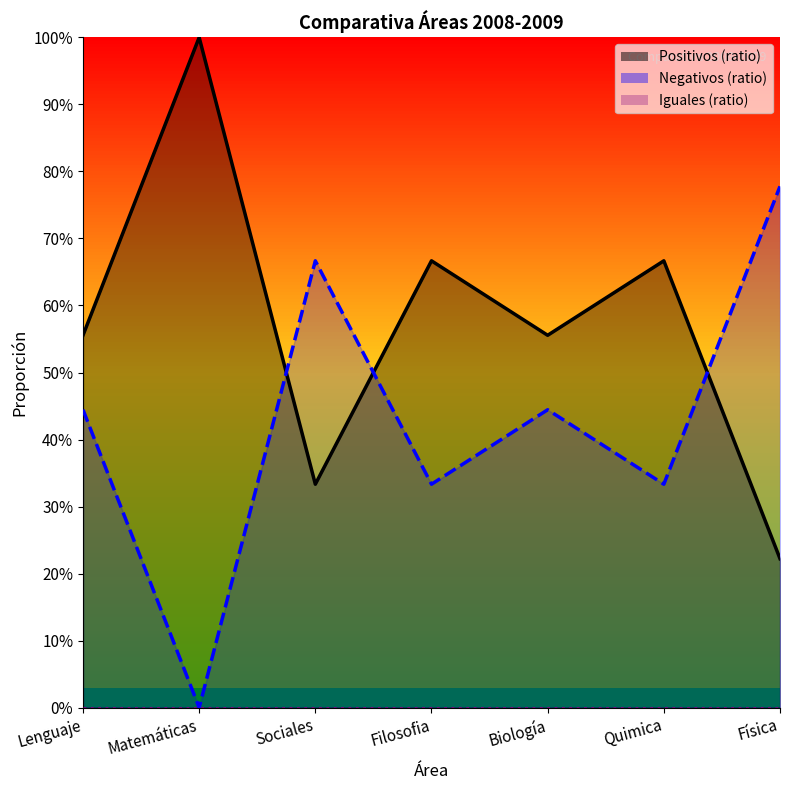

True or false: Negativos (ratio) has more than 1 points higher than both neighbors.

True